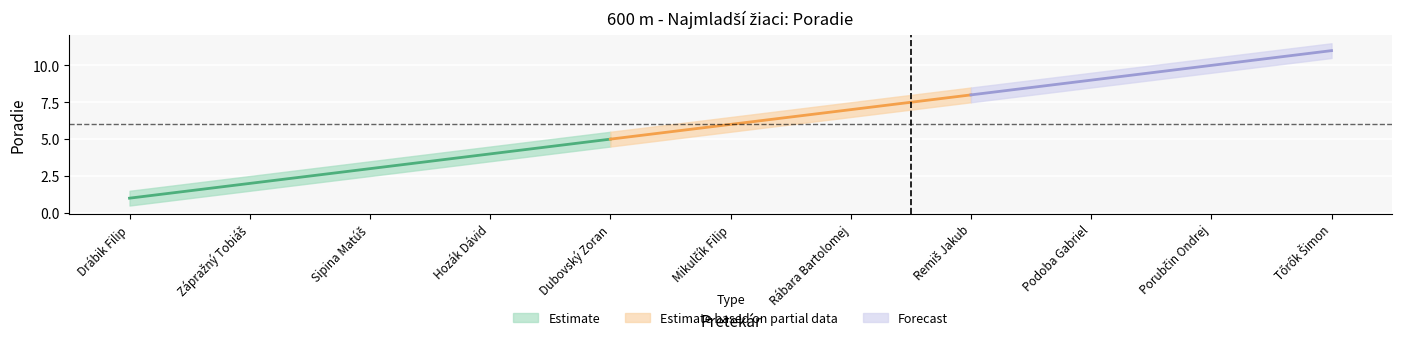

How many data points in Poradie_lower are above 5?

6